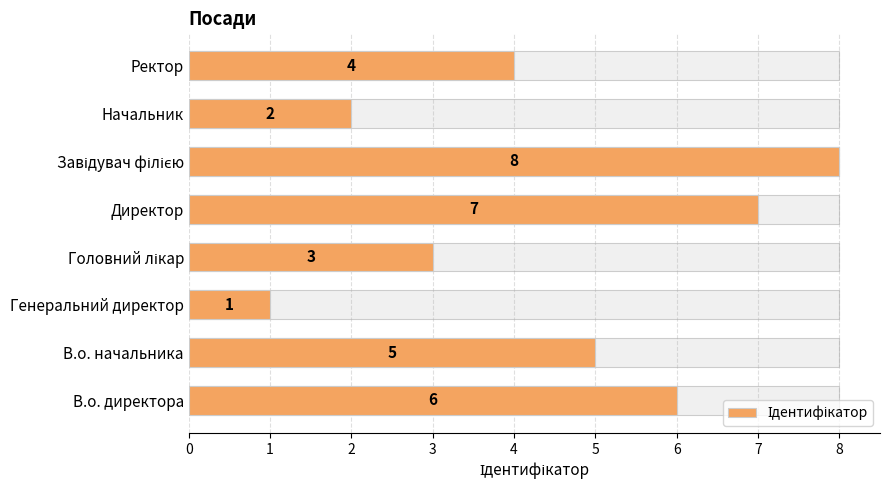

How many data points are less than 5?

4